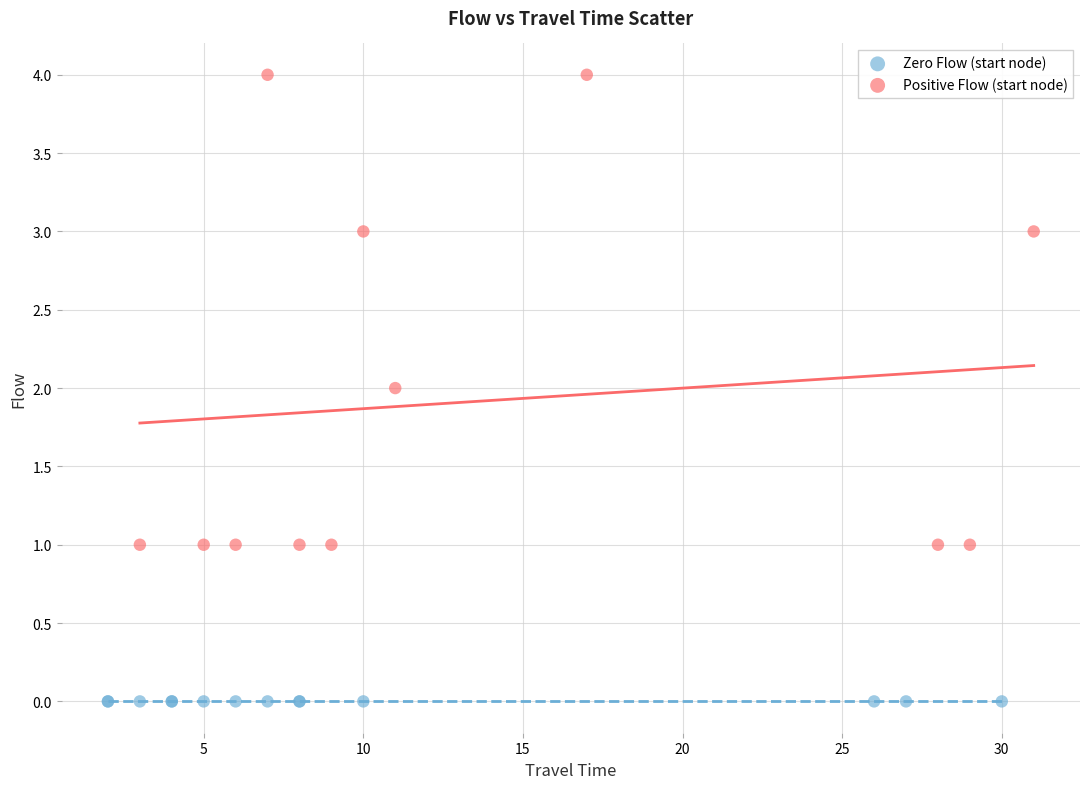

Which series contains the highest Y value?

Positive Flow (start node)